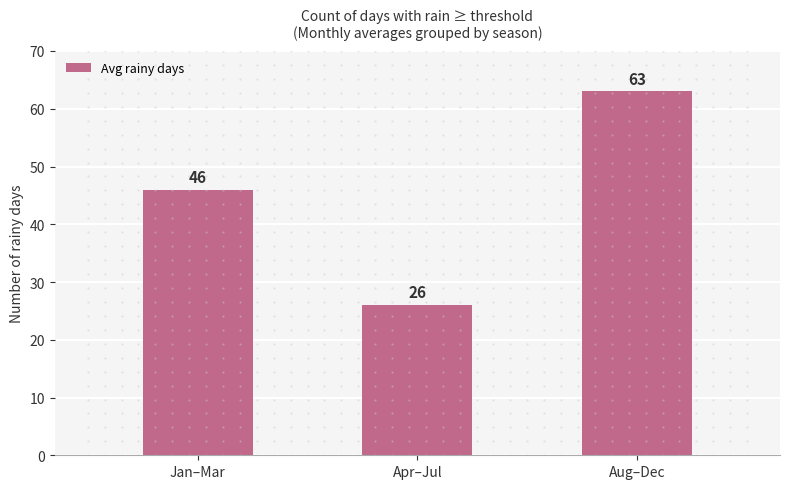

How many bars are there in total?

3